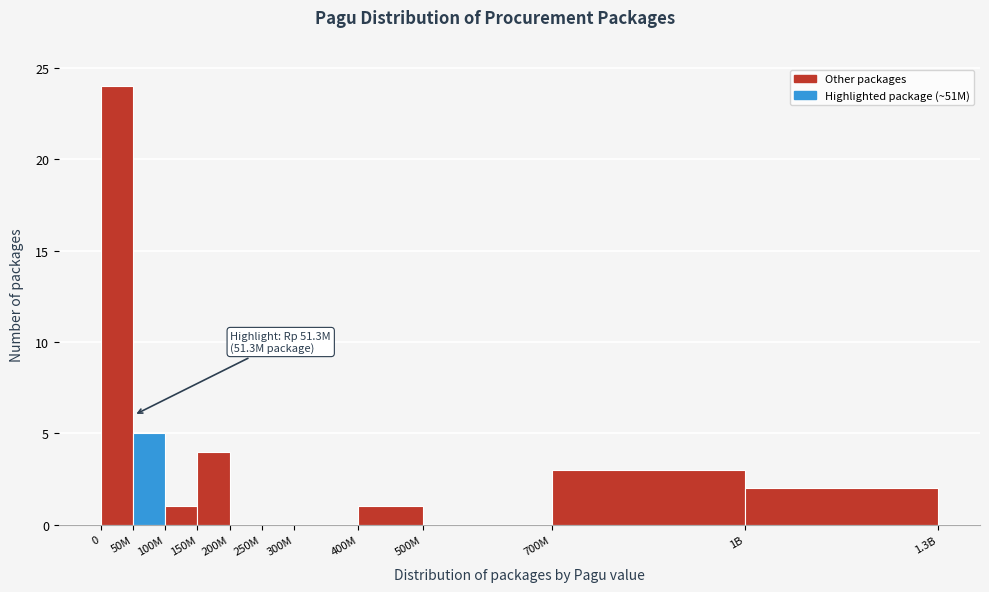

Reading right to left, extract all data points from this chart.

1B=2	700M=3	500M=0	400M=1	300M=0	250M=0	200M=0	150M=4	100M=1	50M=5	0=24